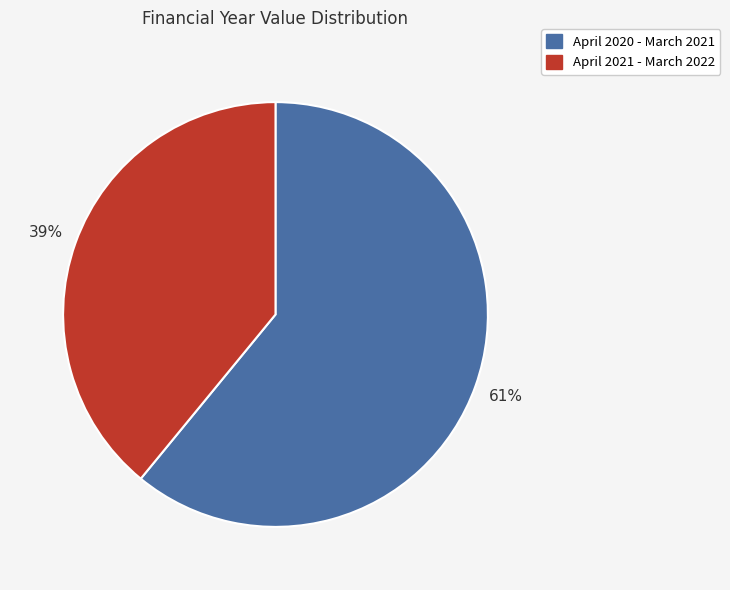

Do April 2020 - March 2021 and April 2021 - March 2022 together represent more than half of the pie?

Yes